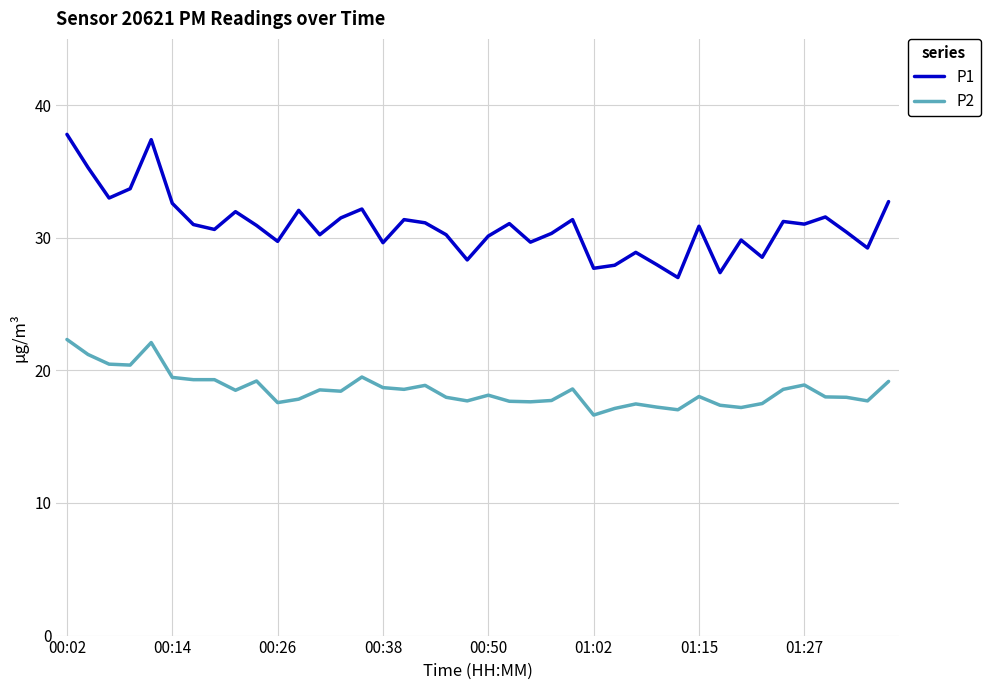

What is the maximum value for P1?

37.8